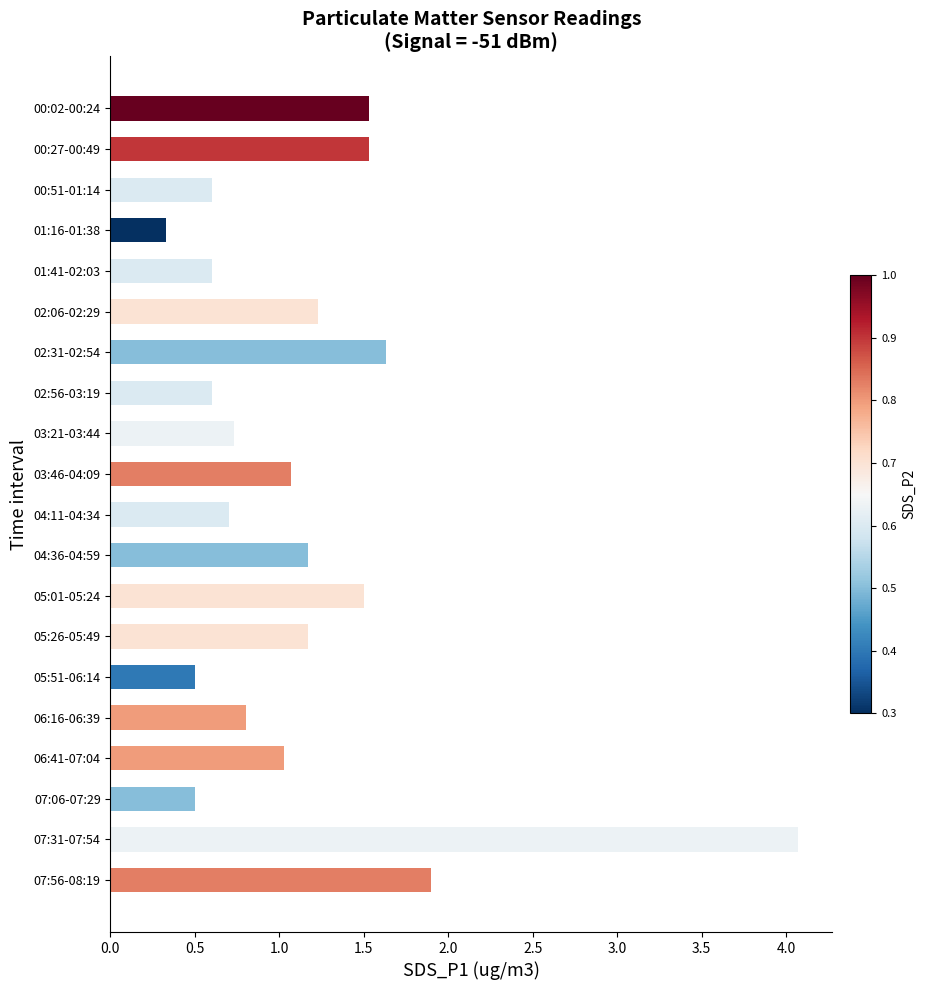

How many series are shown in this chart?

1